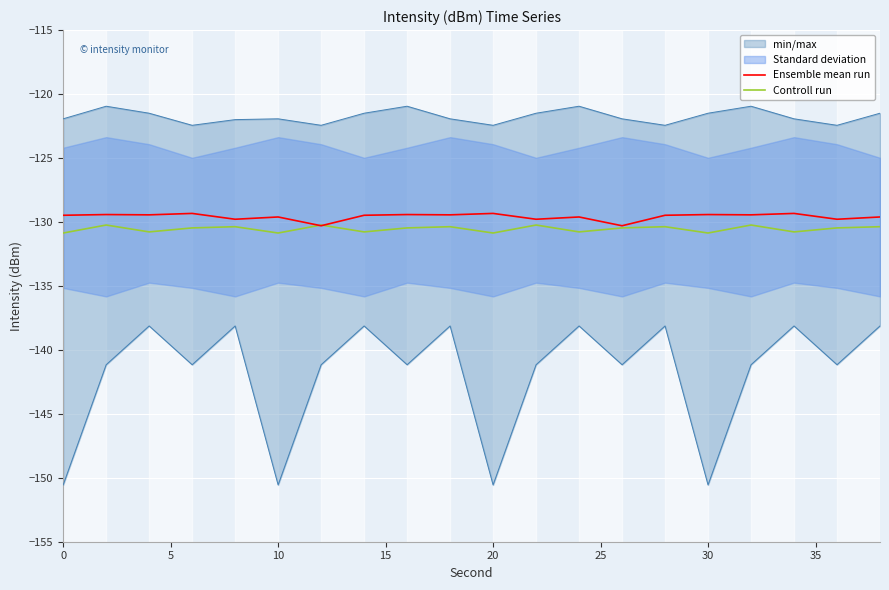

True or false: Ensemble mean run and Controll run intersect in this chart.

True